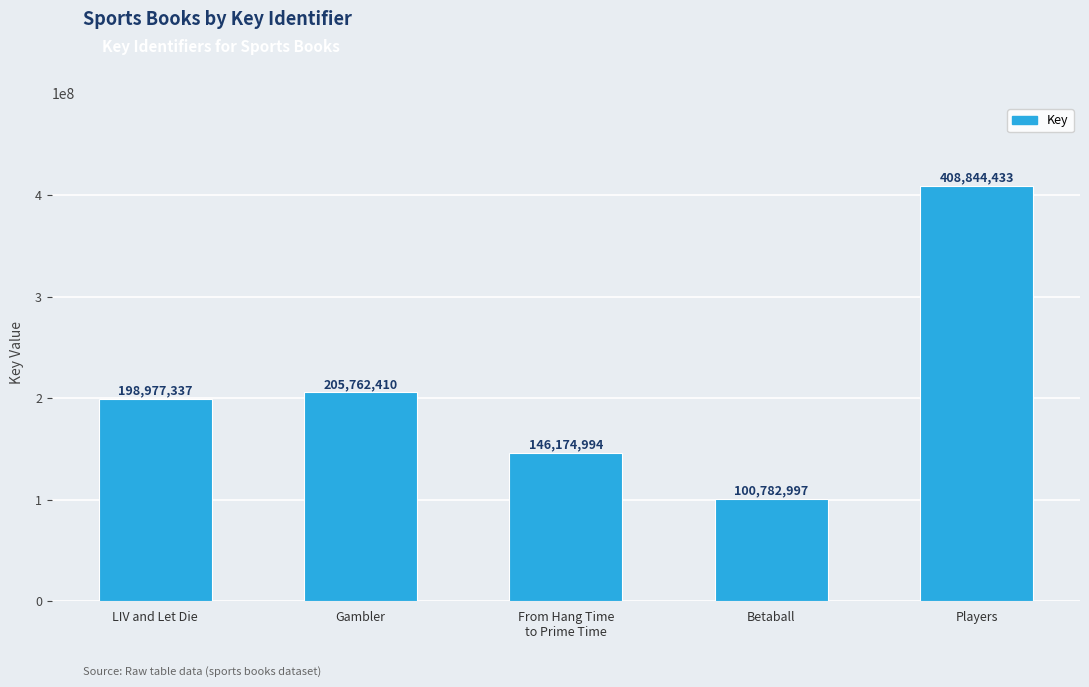

List the labels in order of value, largest first.

Players, Gambler, LIV and Let Die, From Hang Time
to Prime Time, Betaball